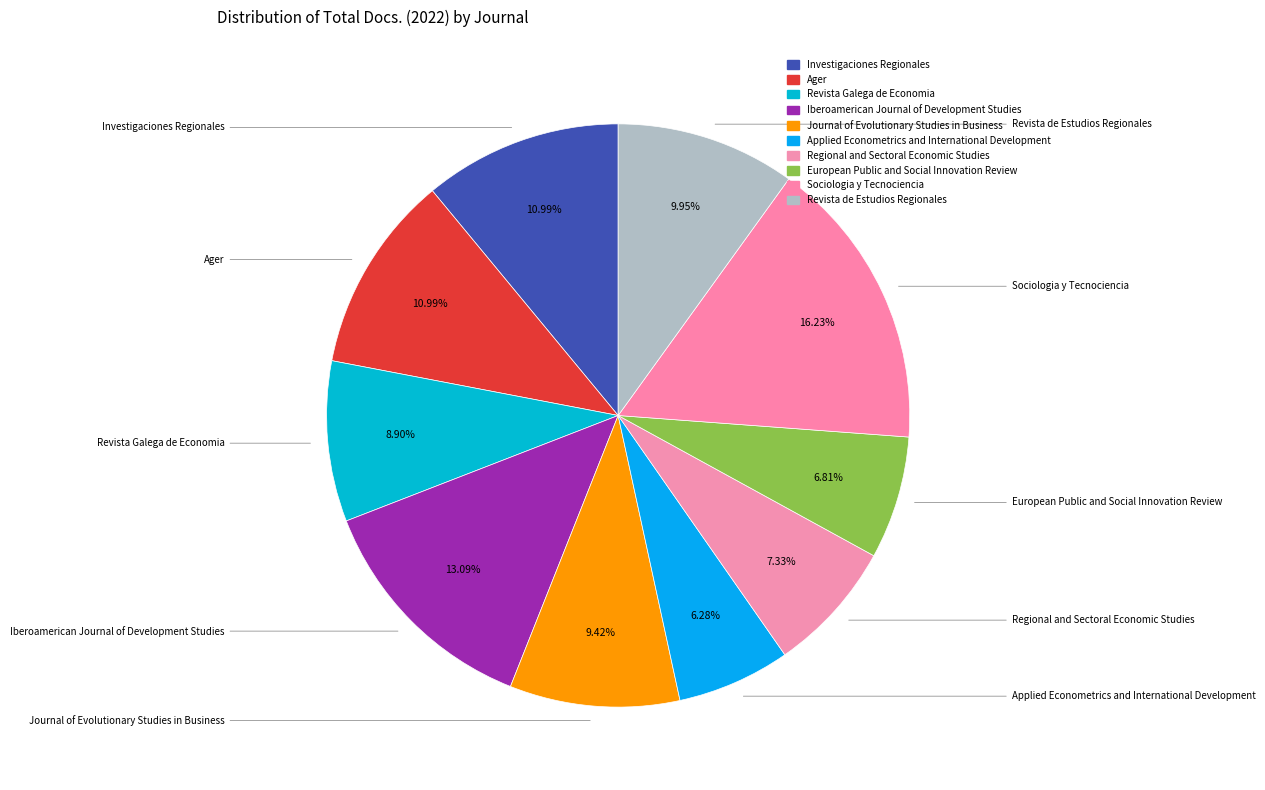

To the nearest percent, what is the difference between the largest and smallest slice percentages?

10%